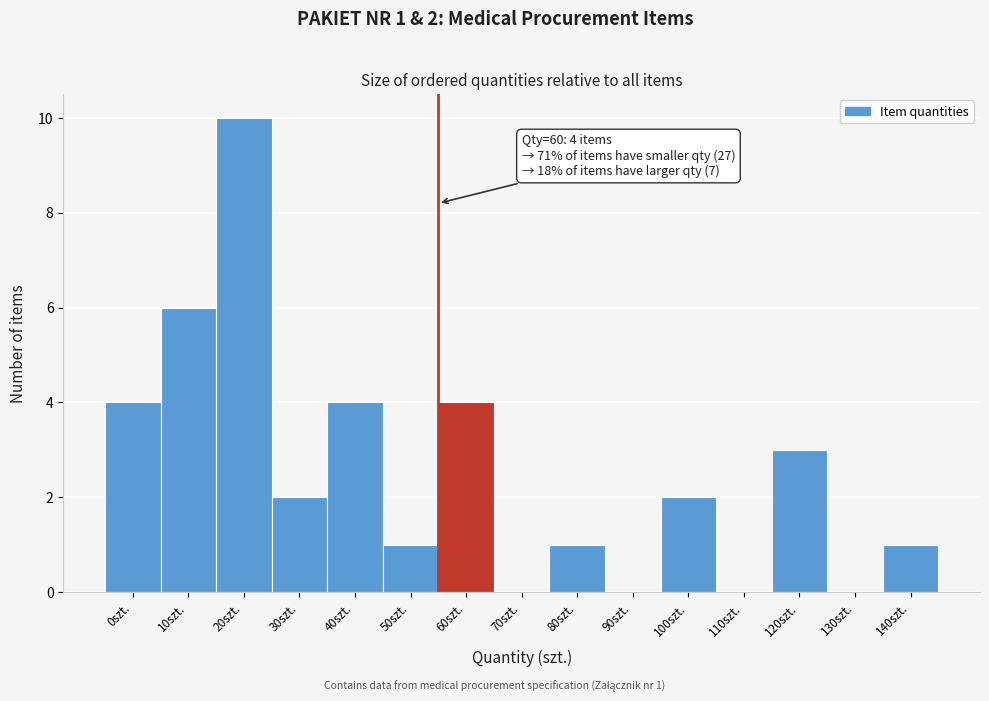

Reading left to right, list all the values displayed in this chart.

0szt.=4	10szt.=6	20szt.=10	30szt.=2	40szt.=4	50szt.=1	60szt.=4	70szt.=0	80szt.=1	90szt.=0	100szt.=2	110szt.=0	120szt.=3	130szt.=0	140szt.=1